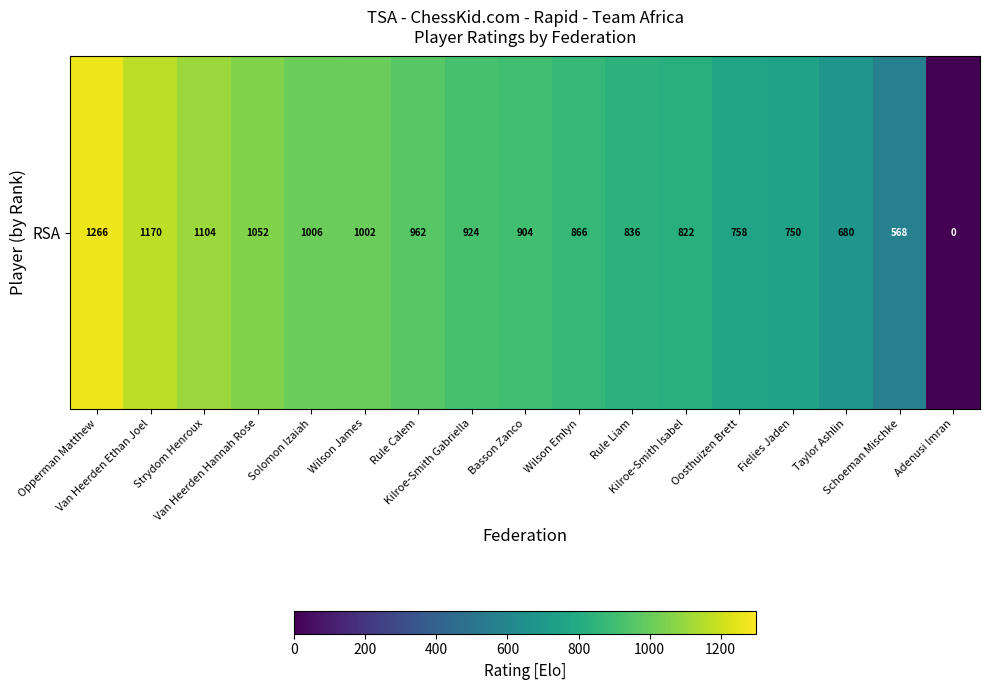

What is the change in value from Van Heerden Hannah Rose to Rule Calem?

-90